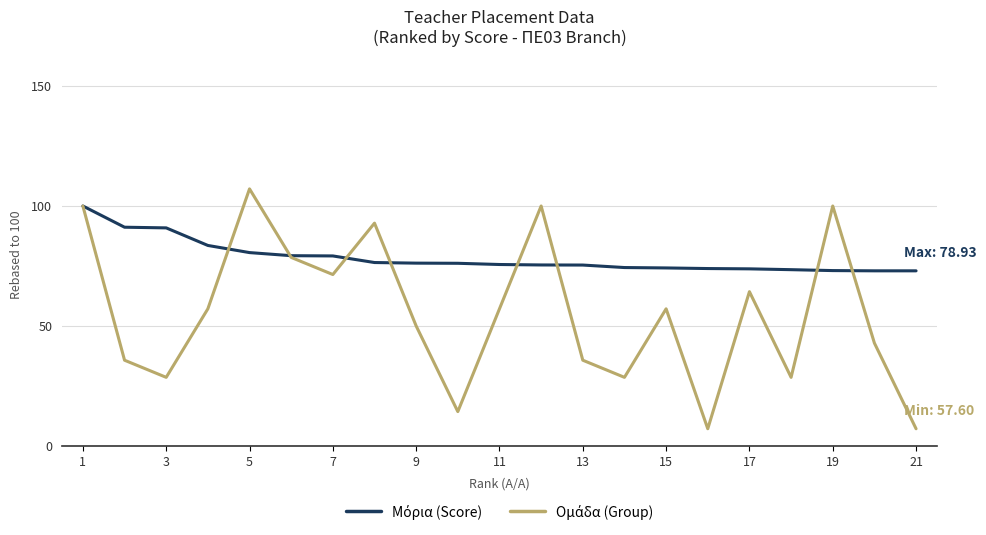

What is the minimum value shown in the chart?

7.1